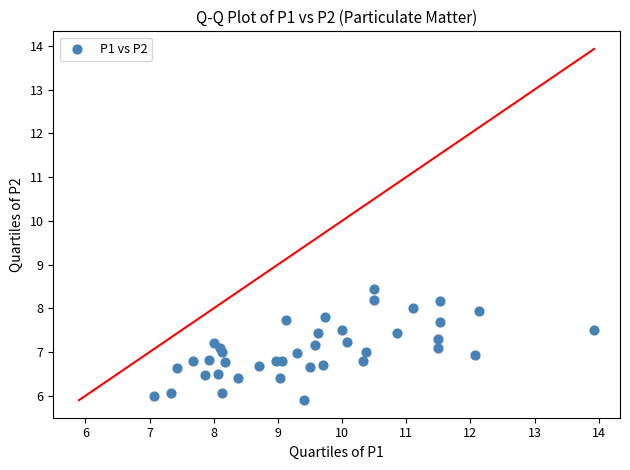

What is the range of X values (max minus min)?

6.9